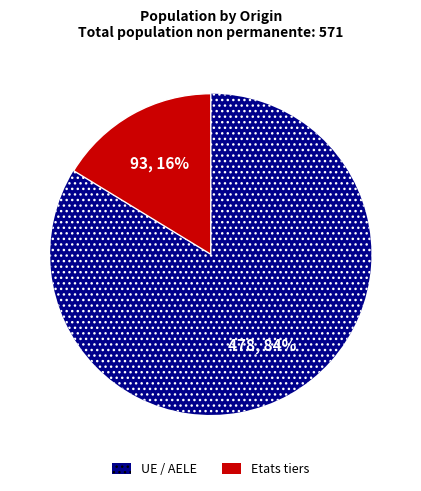

To the nearest percent, what is the combined percentage of Etats tiers and UE / AELE?

100%